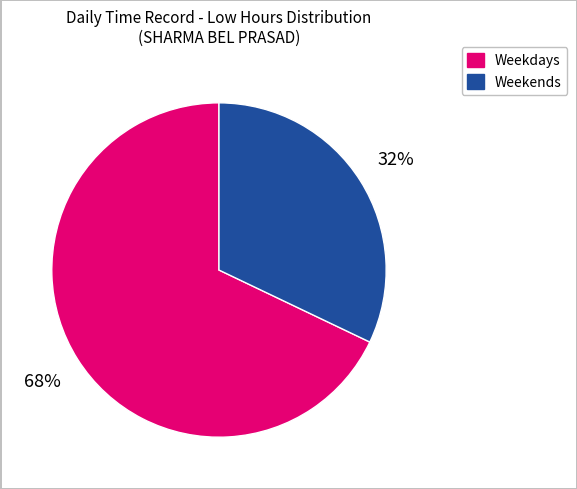

Is there any slice that represents more than half of the pie?

Yes